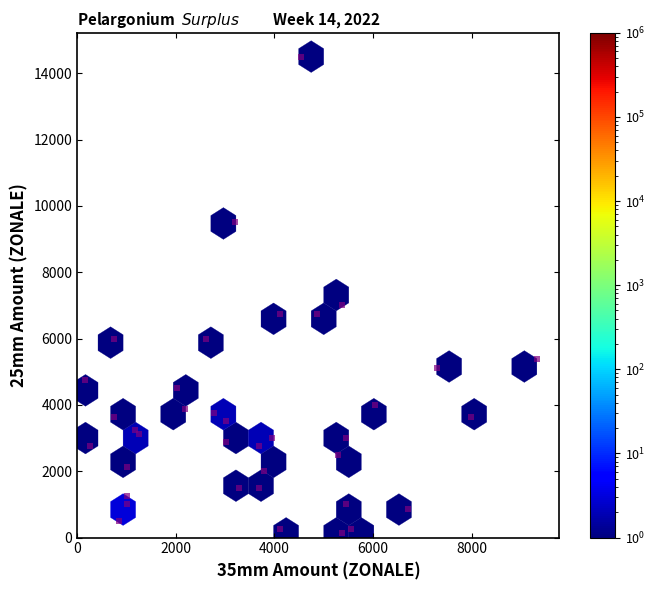

What Y value in the scatter plot is closest to 7312?

7000